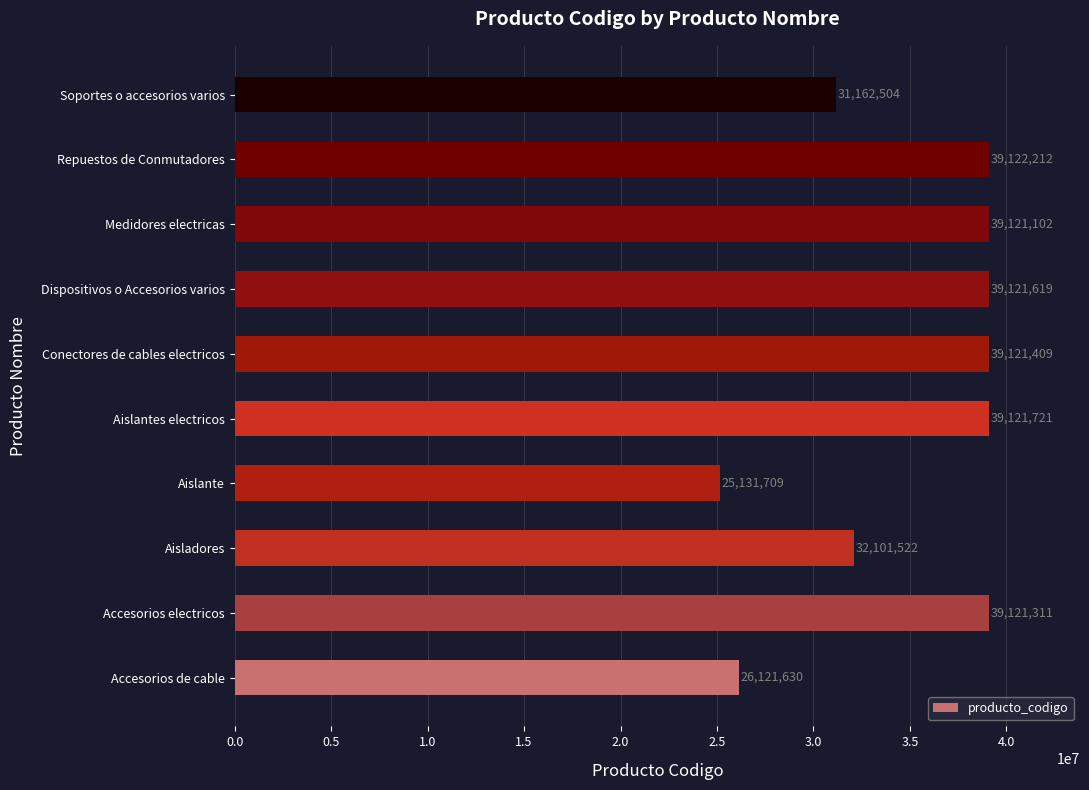

List the labels in order of value, largest first.

Repuestos de Conmutadores, Aislantes electricos, Dispositivos o Accesorios varios, Conectores de cables electricos, Accesorios electricos, Medidores electricas, Aisladores, Soportes o accesorios varios, Accesorios de cable, Aislante